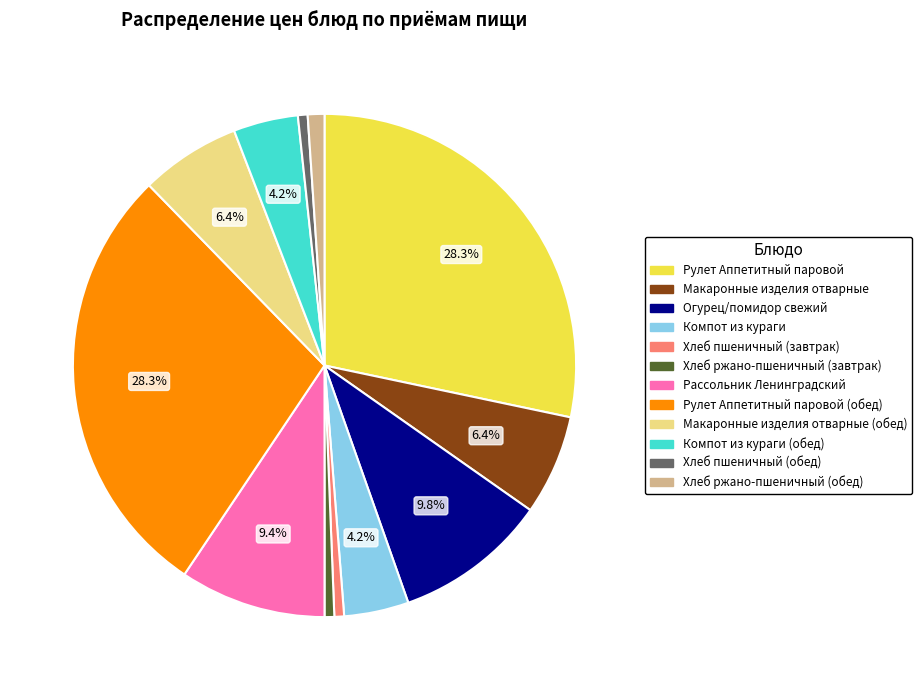

Is there a majority slice in this chart?

No